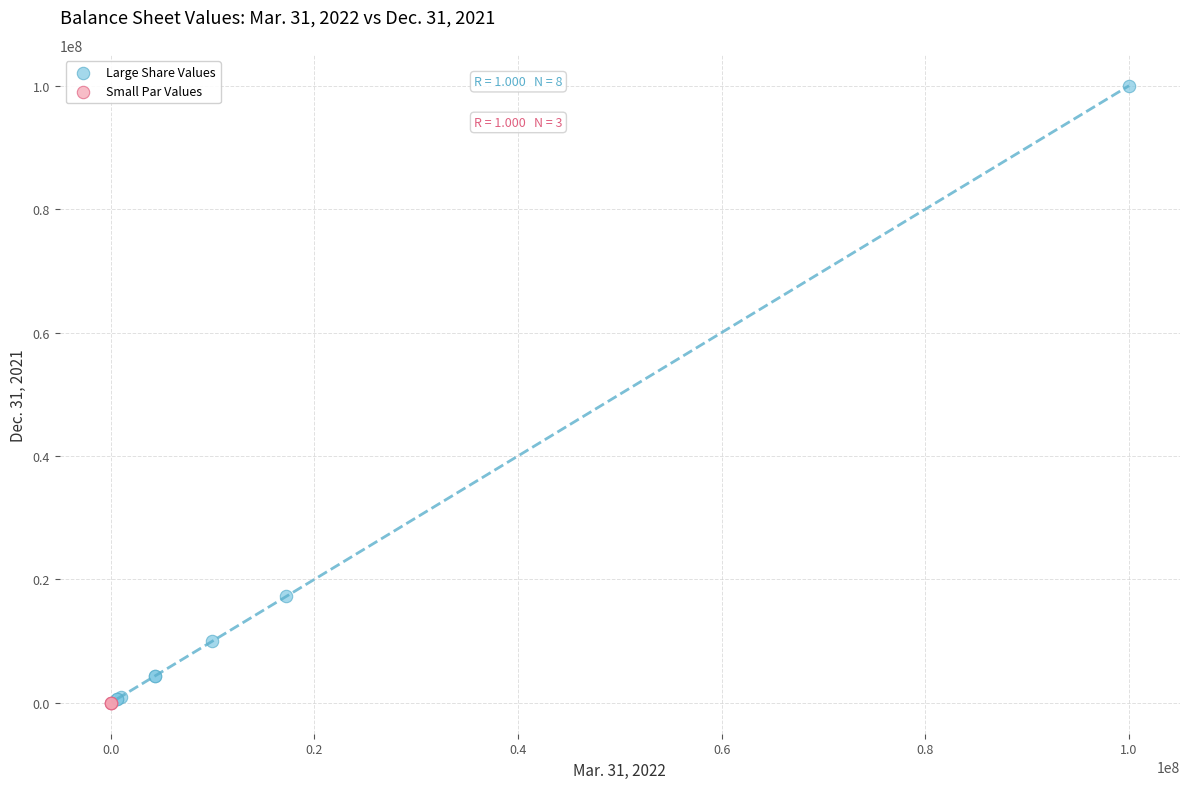

Which series reaches the maximum Y coordinate?

Large Share Values